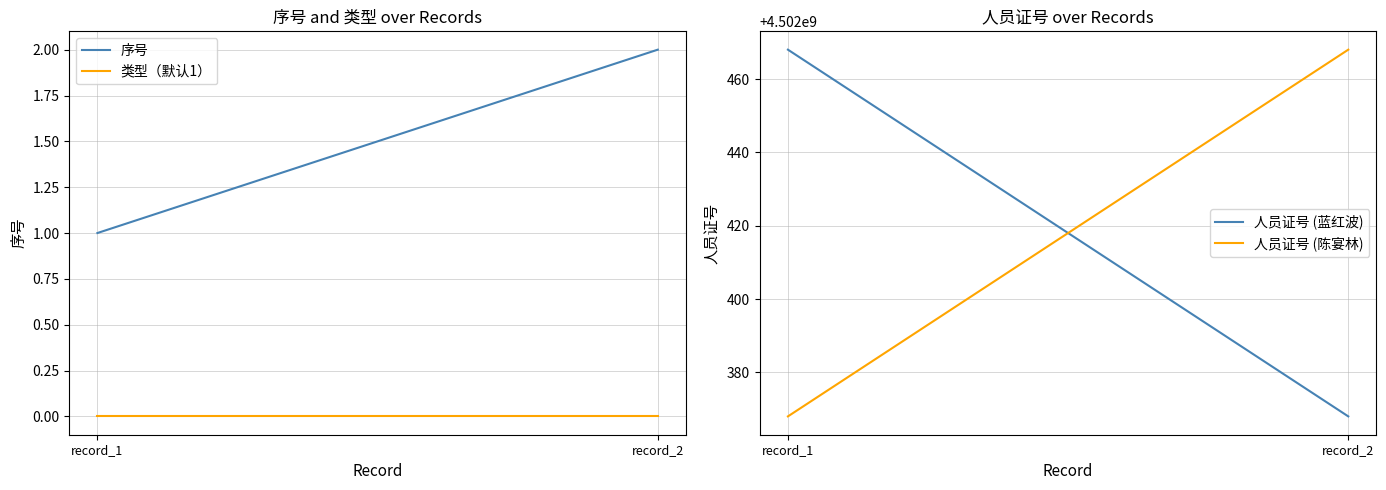

At which label is 类型（默认1） closest to 0?

record_1